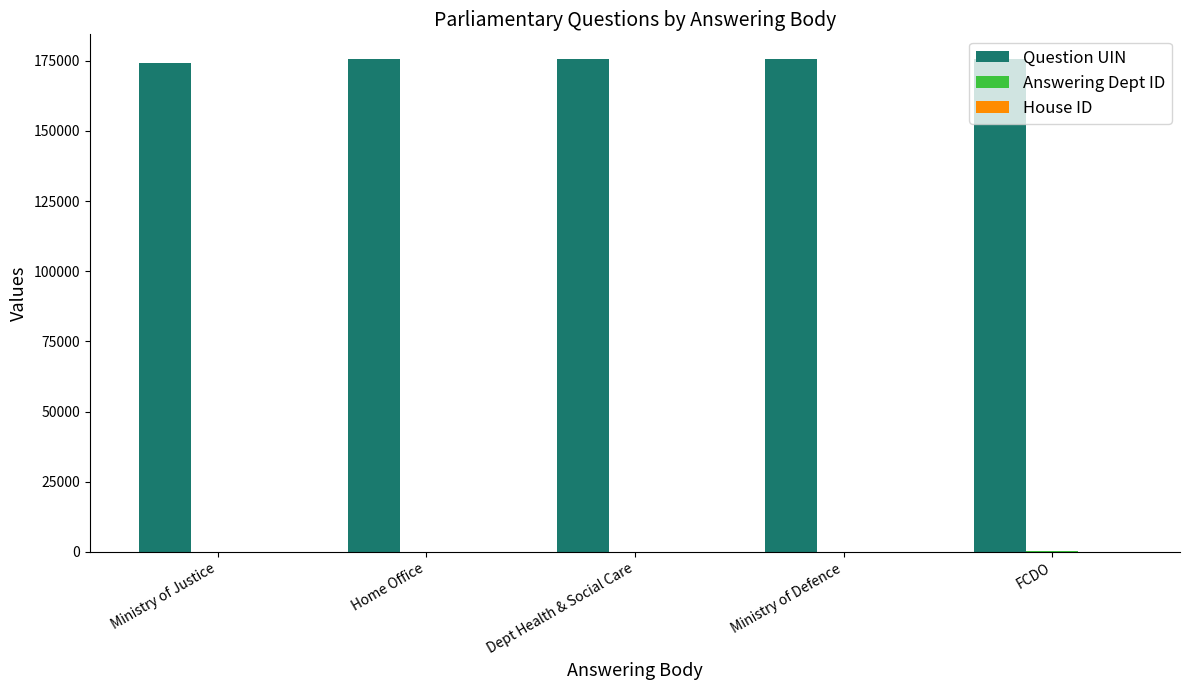

Is it true that Question UIN equals 175537 at Ministry of Defence?

True